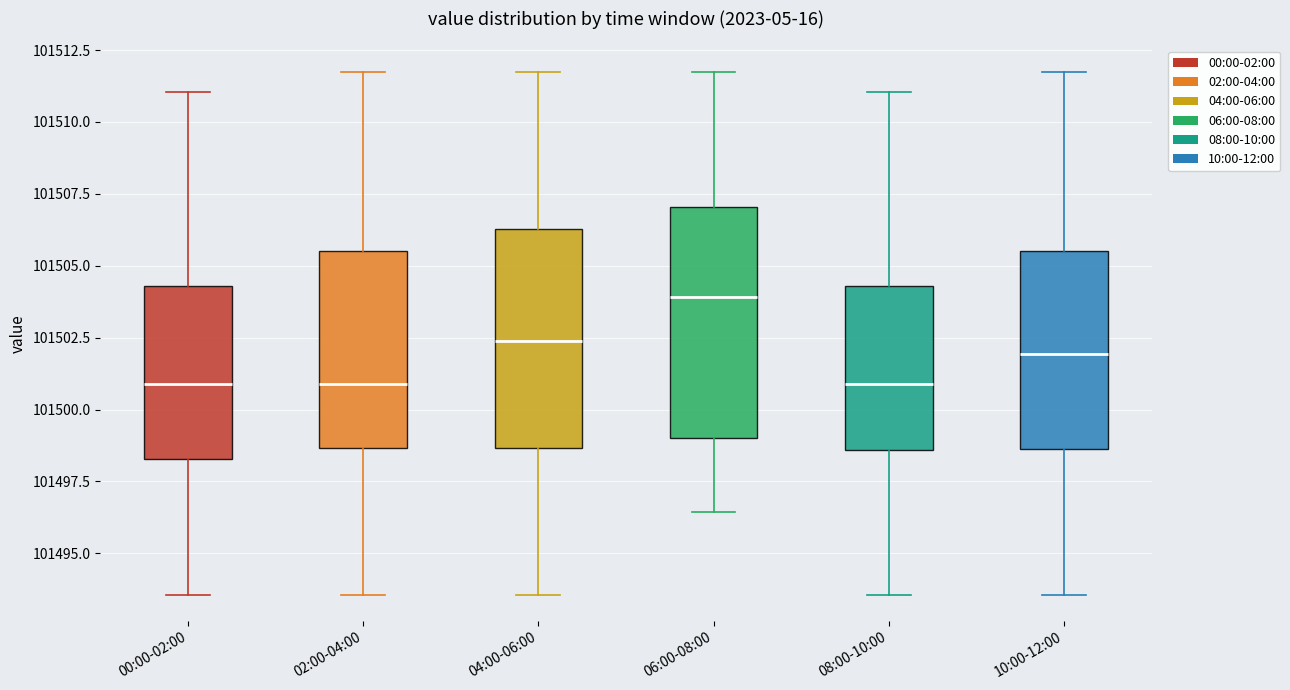

Reading left to right, transcribe this box plot: for each box, give where its median line is, the range the box spans, and where its two whiskers end, as read against the y-axis. The values are not printed on the chart, so give them approximately, as read against the axis.

00:00-02:00: median 101501.0, box 101498.5 to 101504.5, whiskers 101493.5 to 101511.0
02:00-04:00: median 101501.0, box 101498.5 to 101505.5, whiskers 101493.5 to 101512.0
04:00-06:00: median 101502.5, box 101498.5 to 101506.5, whiskers 101493.5 to 101512.0
06:00-08:00: median 101504.0, box 101499.0 to 101507.0, whiskers 101496.5 to 101512.0
08:00-10:00: median 101501.0, box 101498.5 to 101504.5, whiskers 101493.5 to 101511.0
10:00-12:00: median 101502.0, box 101498.5 to 101505.5, whiskers 101493.5 to 101512.0